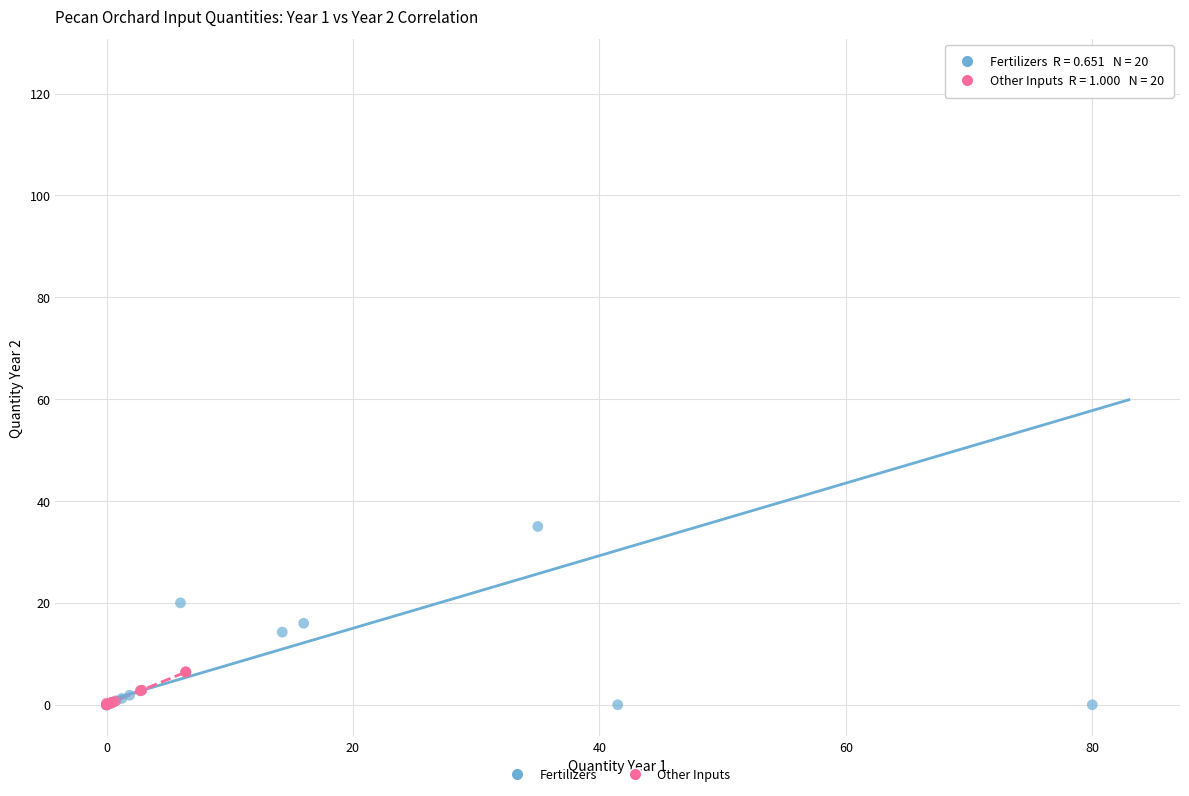

Which series contains the highest Y value?

Fertilizers